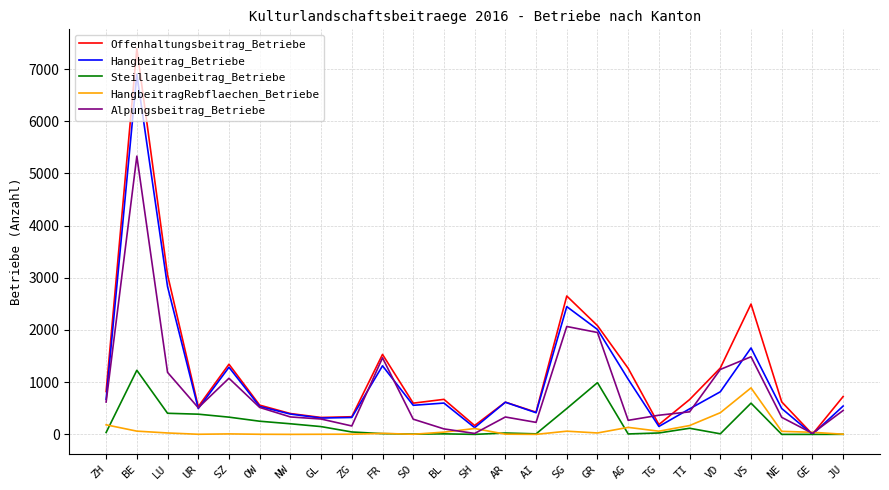

Does the chart have visible grid lines?

Yes